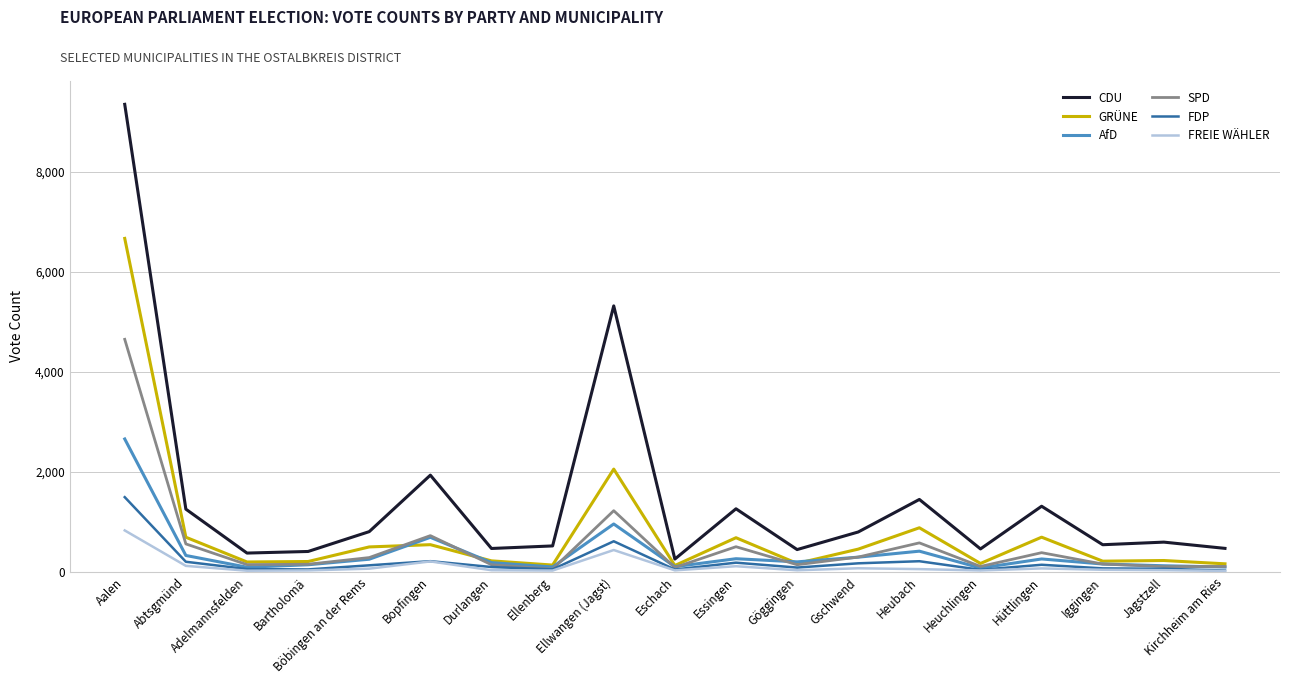

True or false: AfD has a value of 270 at Ellwangen (Jagst).

False